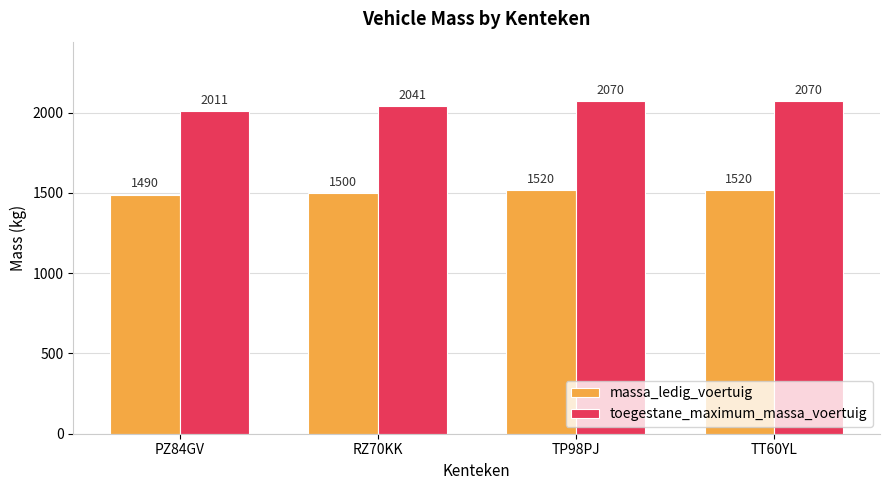

Reading left to right, extract all data points from this chart.

massa_ledig_voertuig: PZ84GV=1490	RZ70KK=1500	TP98PJ=1520	TT60YL=1520
toegestane_maximum_massa_voertuig: PZ84GV=2011	RZ70KK=2041	TP98PJ=2070	TT60YL=2070